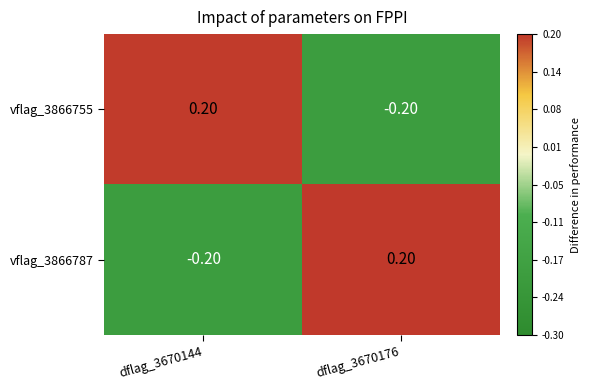

How many distinct data groups are displayed?

2